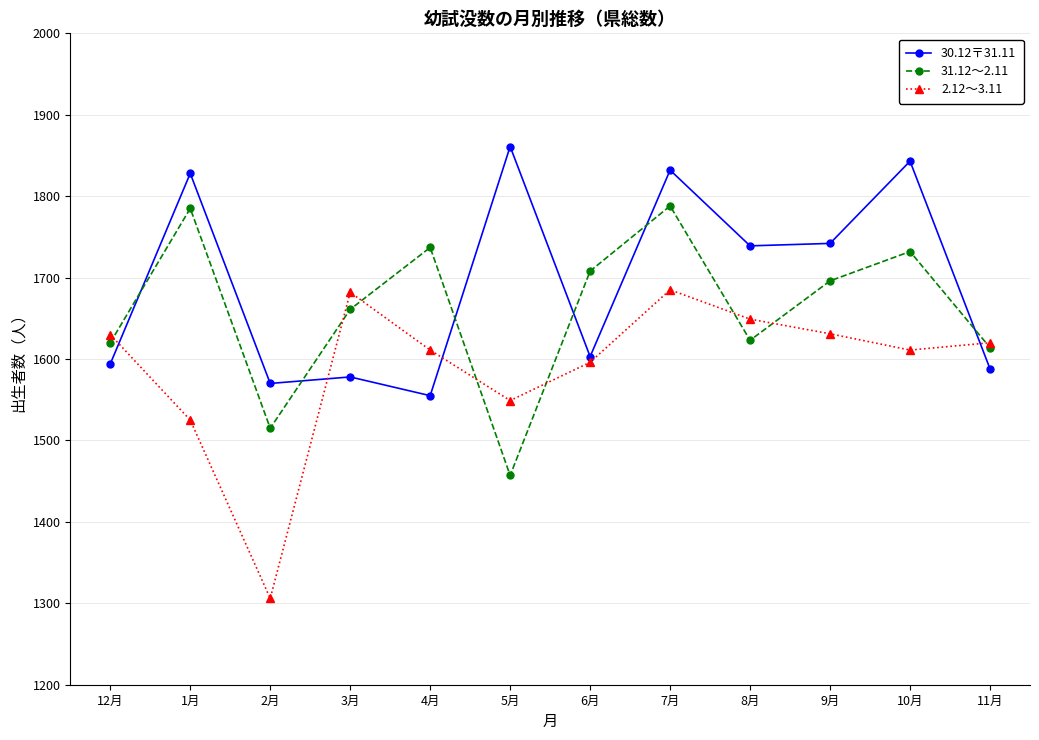

List the series in order of their peak value, highest first.

30.12〒31.11, 31.12～2.11, 2.12～3.11